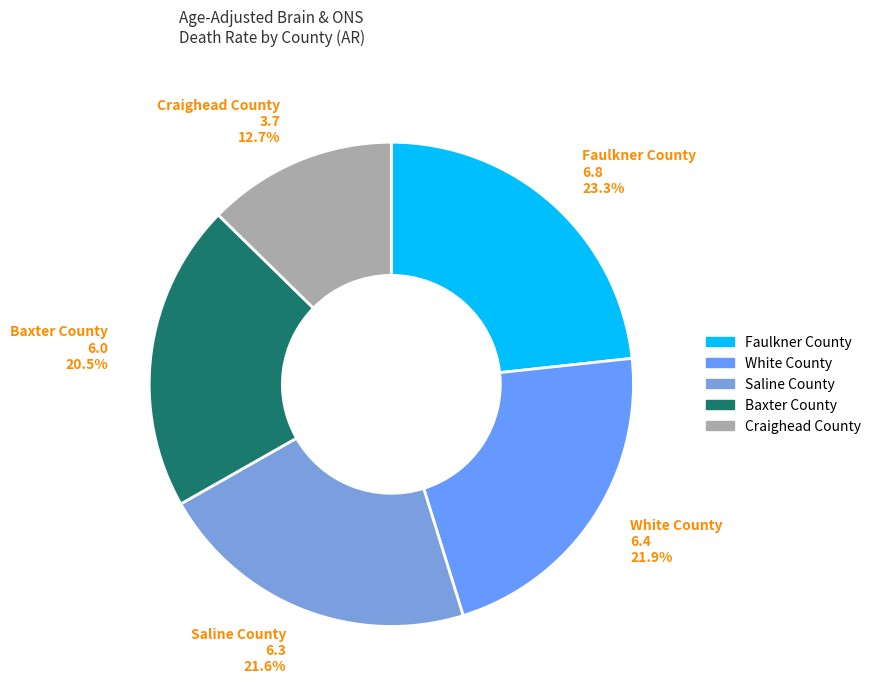

Does any single category account for the majority?

No